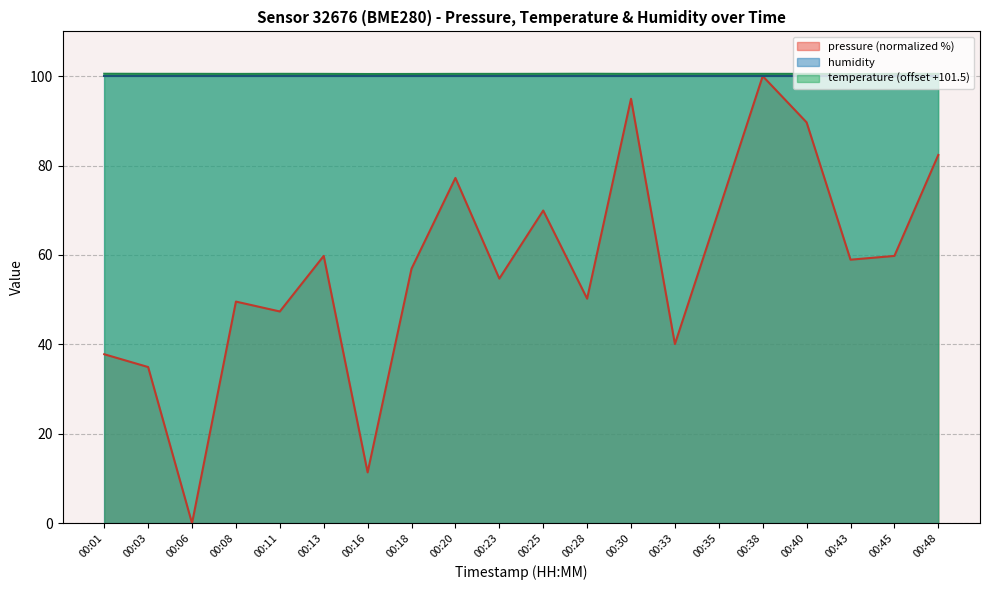

How many lines are shown in the chart?

3